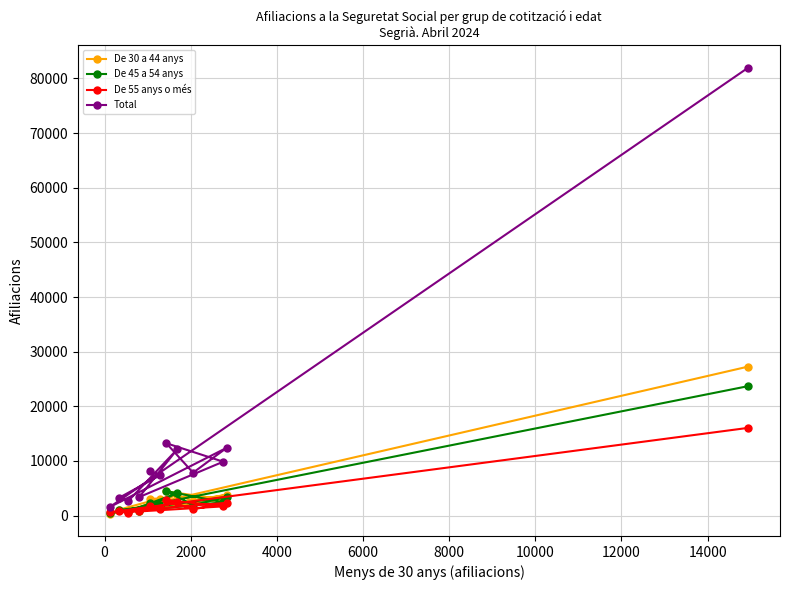

Which series ends up on top after the final intersection of De 55 anys o més and De 30 a 44 anys?

De 30 a 44 anys